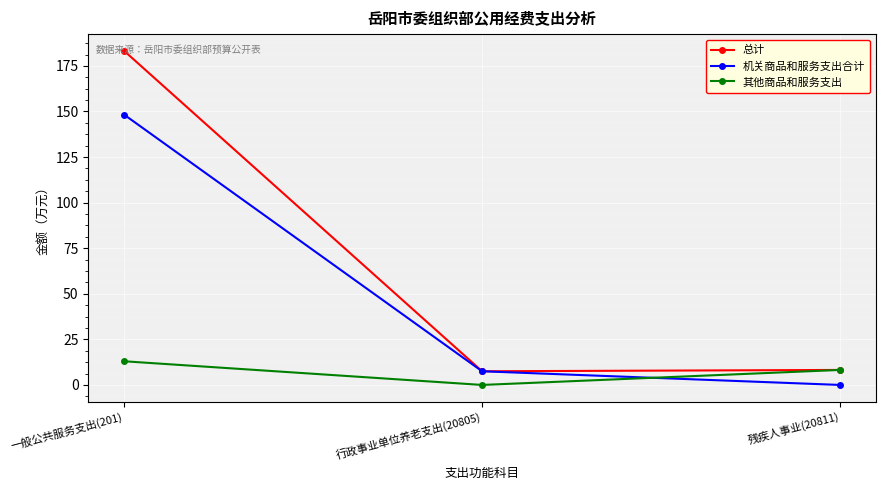

What are all the series names shown in the legend?

总计, 机关商品和服务支出合计, 其他商品和服务支出